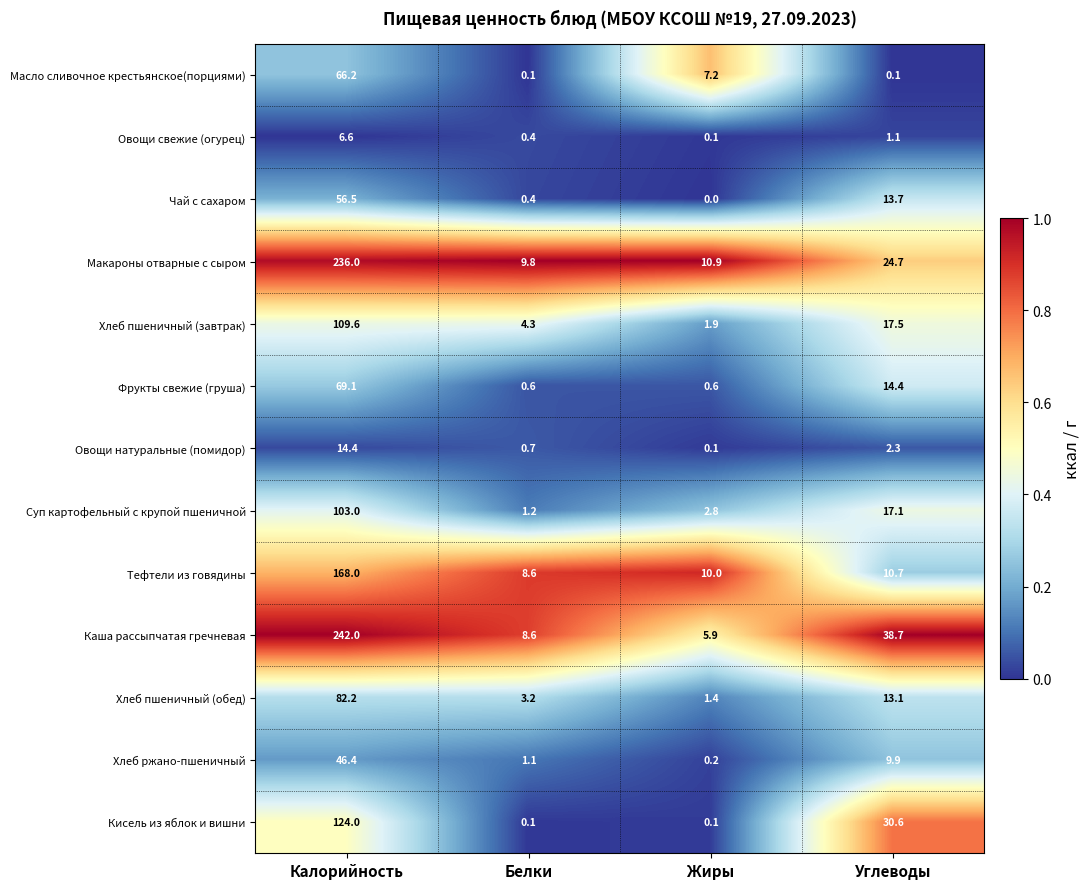

At which category is the sum across all series the highest?

Калорийность